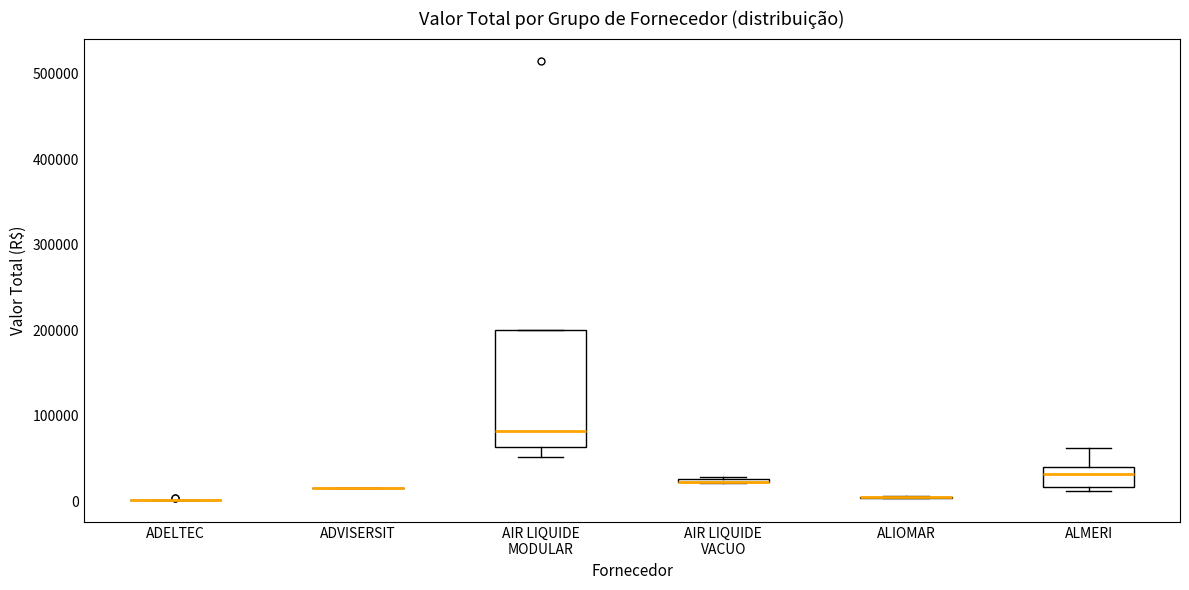

Which box is the tallest, from its lower edge to its upper edge?

AIR LIQUIDE MODULAR